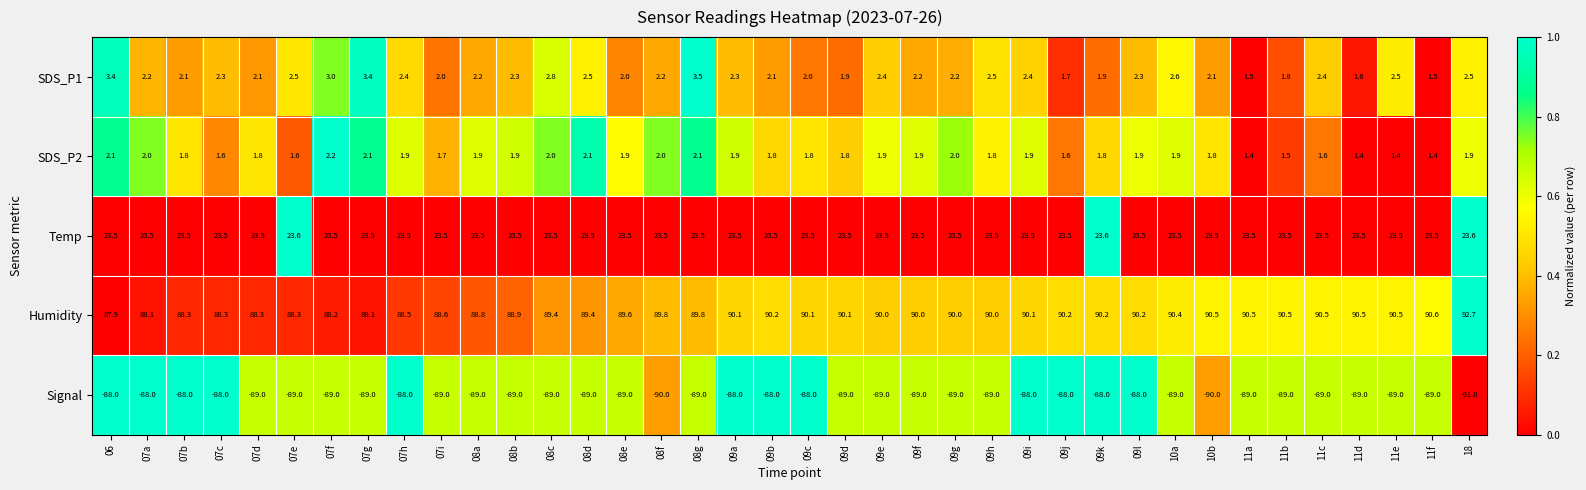

What is the lowest value of the SDS_P2 series?

1.4